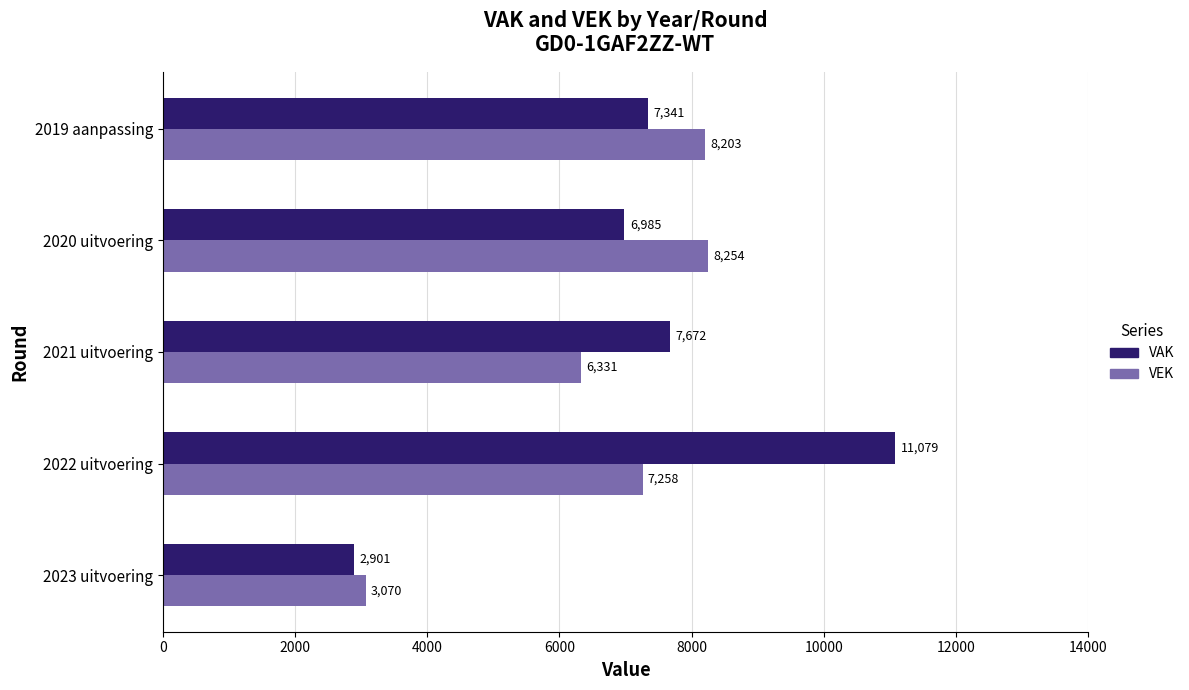

What is the greatest value displayed?

11079